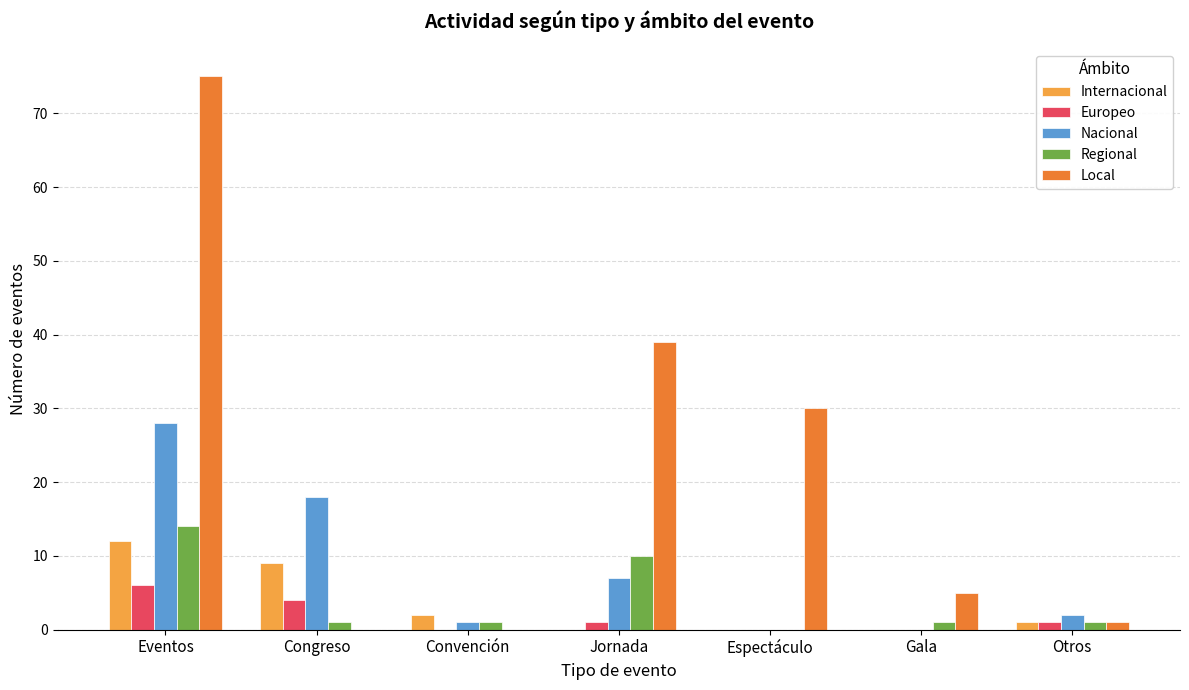

Is it true that Local equals 75 at Eventos?

True